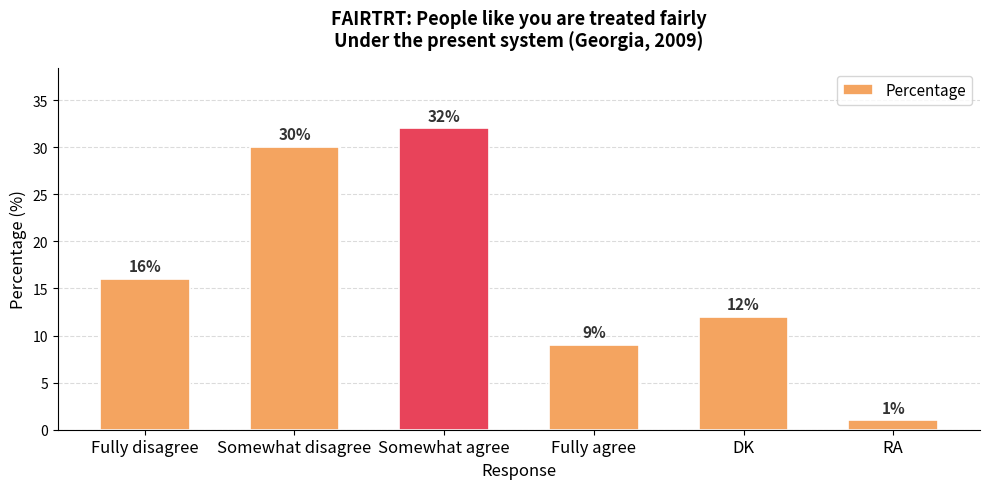

Count the number of categories in the chart.

6